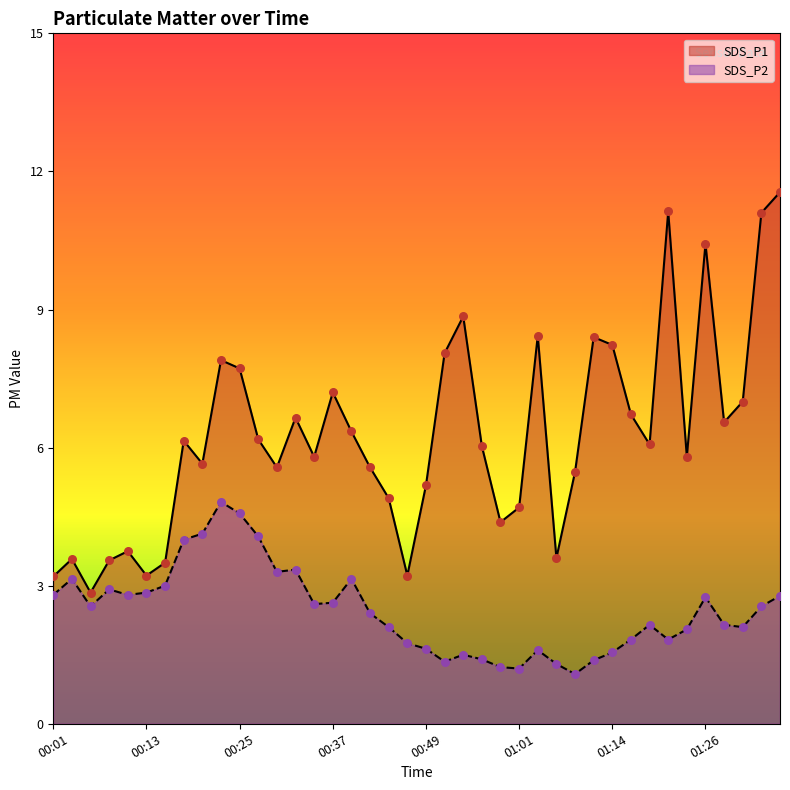

Which series has the widest spread of Y values?

SDS_P1